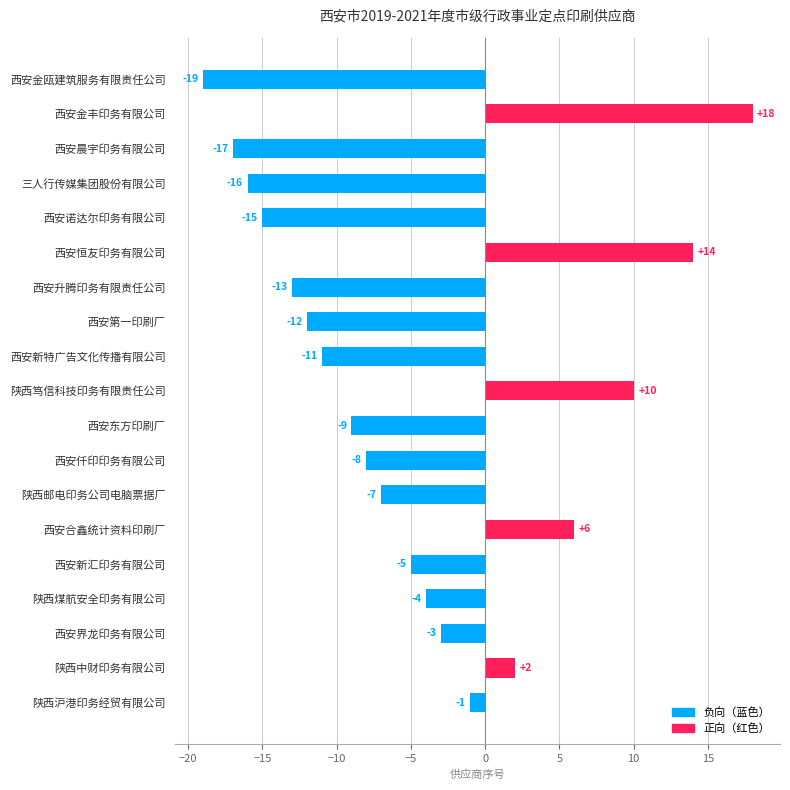

Rank the categories by value from lowest to highest.

西安金瓯建筑服务有限责任公司, 西安晨宇印务有限公司, 三人行传媒集团股份有限公司, 西安诺达尔印务有限公司, 西安升腾印务有限责任公司, 西安第一印刷厂, 西安新特广告文化传播有限公司, 西安东方印刷厂, 西安仟印印务有限公司, 陕西邮电印务公司电脑票据厂, 西安新汇印务有限公司, 陕西煤航安全印务有限公司, 西安界龙印务有限公司, 陕西沪港印务经贸有限公司, 陕西中财印务有限公司, 西安合鑫统计资料印刷厂, 陕西笃信科技印务有限责任公司, 西安恒友印务有限公司, 西安金丰印务有限公司